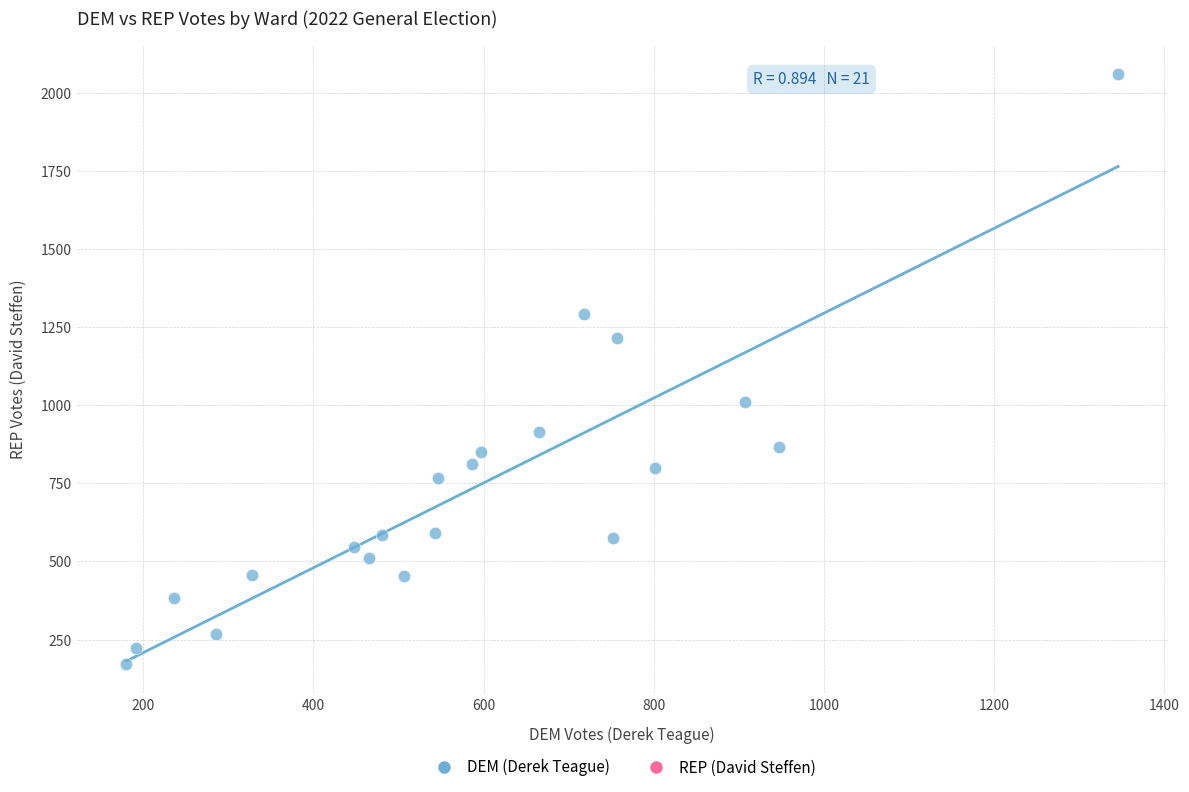

What is the range of X values (max minus min)?

1166